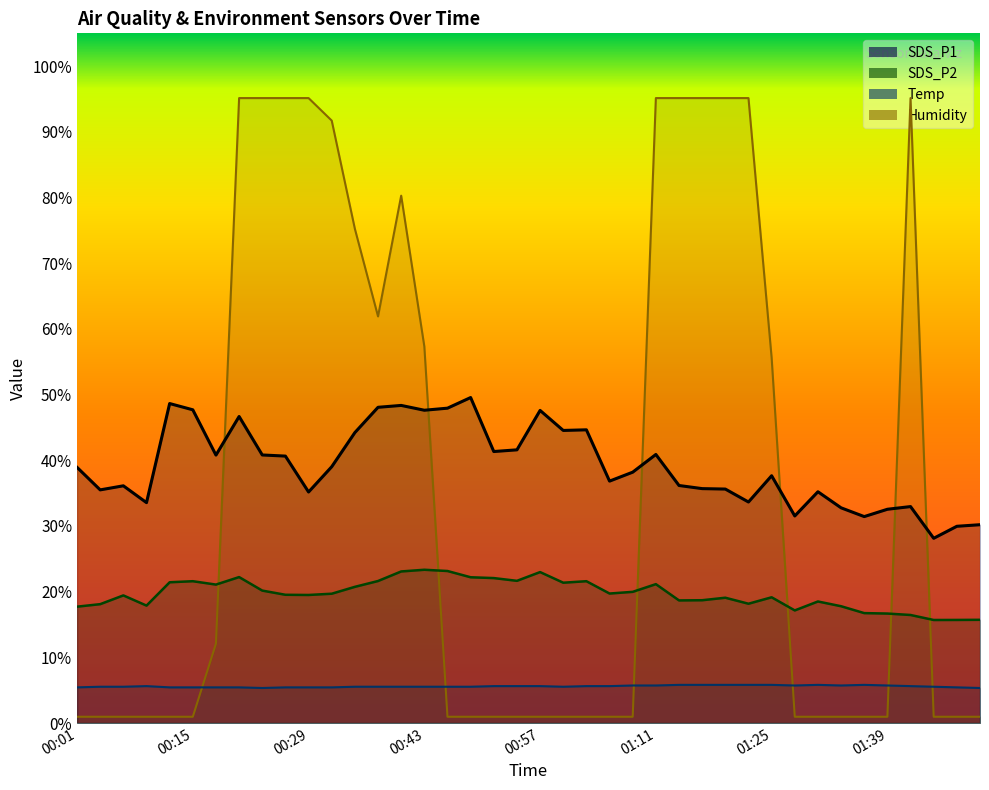

At which category does SDS_P2 reach its first local peak?

00:07